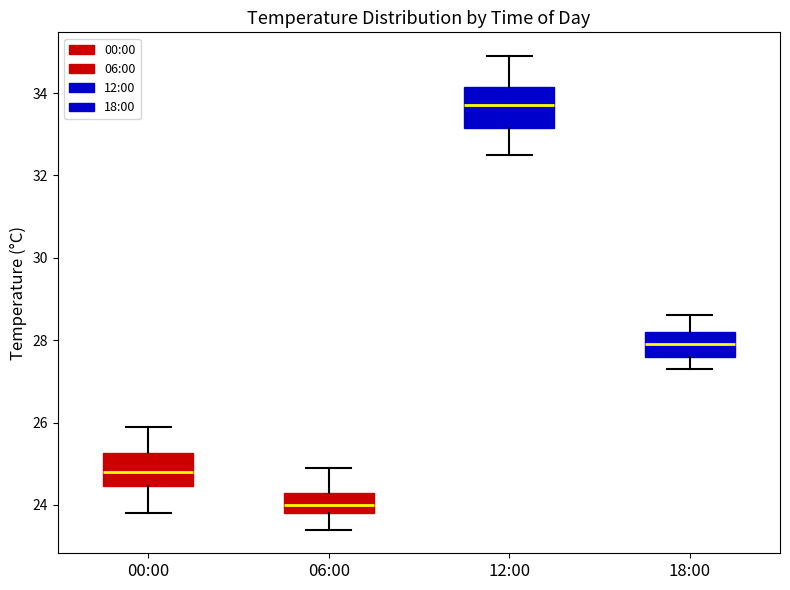

Reading left to right, transcribe this box plot: for each box, give where its median line is, the range the box spans, and where its two whiskers end, as read against the y-axis. The values are not printed on the chart, so give them approximately, as read against the axis.

00:00: median 24.8, box 24.4 to 25.2, whiskers 23.8 to 26.0
06:00: median 24.0, box 23.8 to 24.4, whiskers 23.4 to 25.0
12:00: median 33.8, box 33.2 to 34.2, whiskers 32.6 to 35.0
18:00: median 28.0, box 27.6 to 28.2, whiskers 27.4 to 28.6